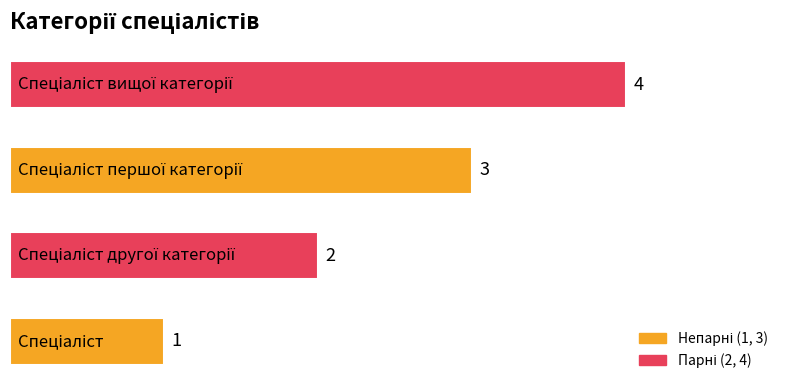

How many values are between 2 and 4?

3